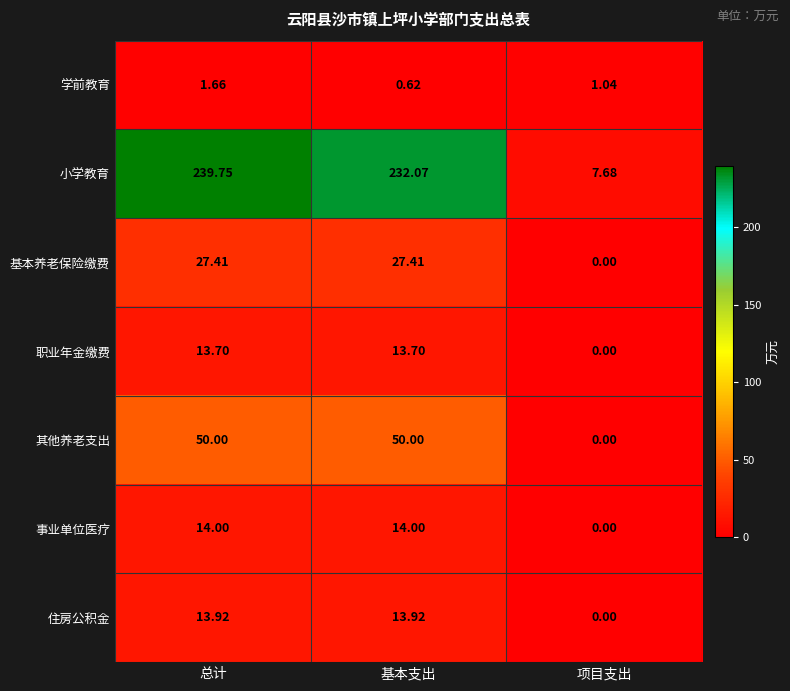

What is the spread (max minus min) of values at 项目支出?

7.7